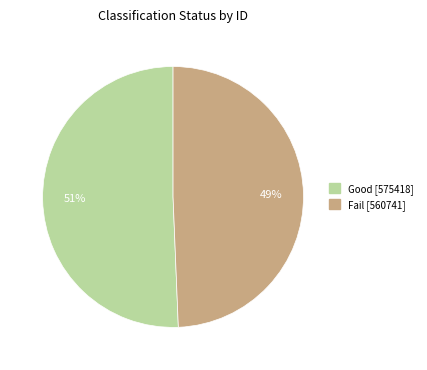

Which has a higher value, Fail or Good?

Good